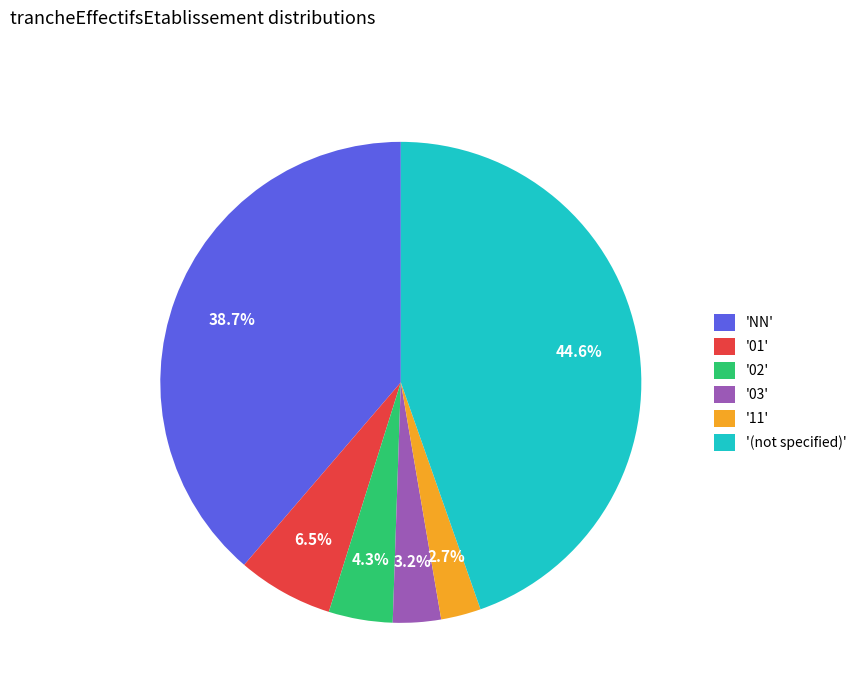

What is the ratio of the value at '01' to the value at '02'?

1.5